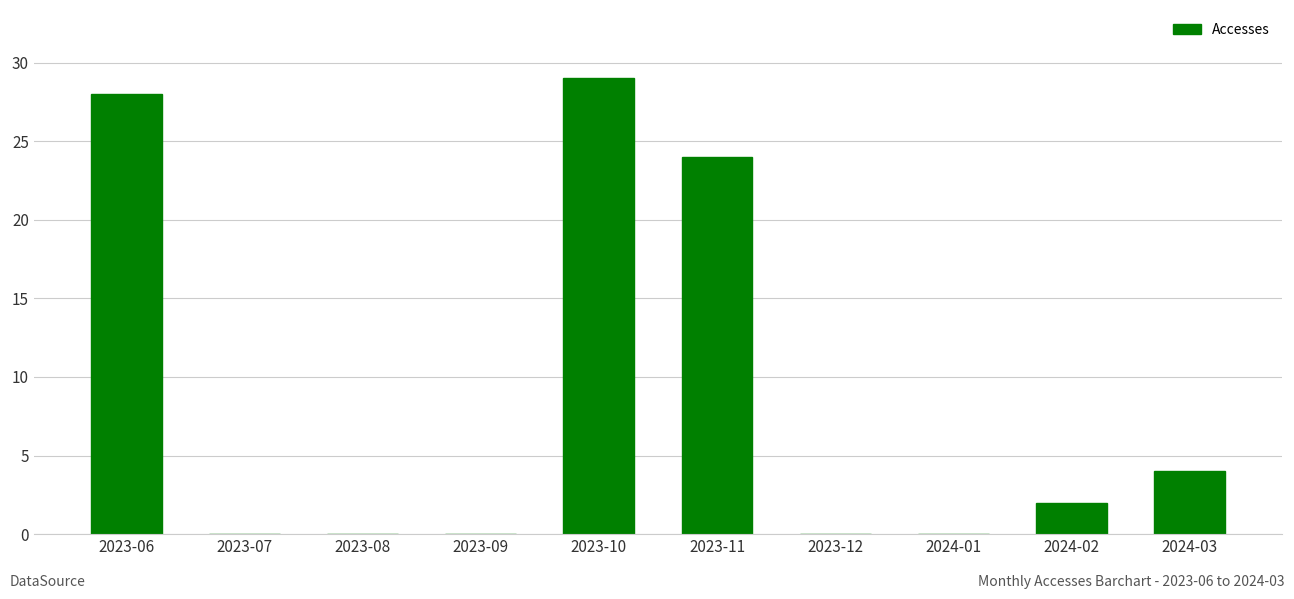

How many distinct data groups are displayed?

1